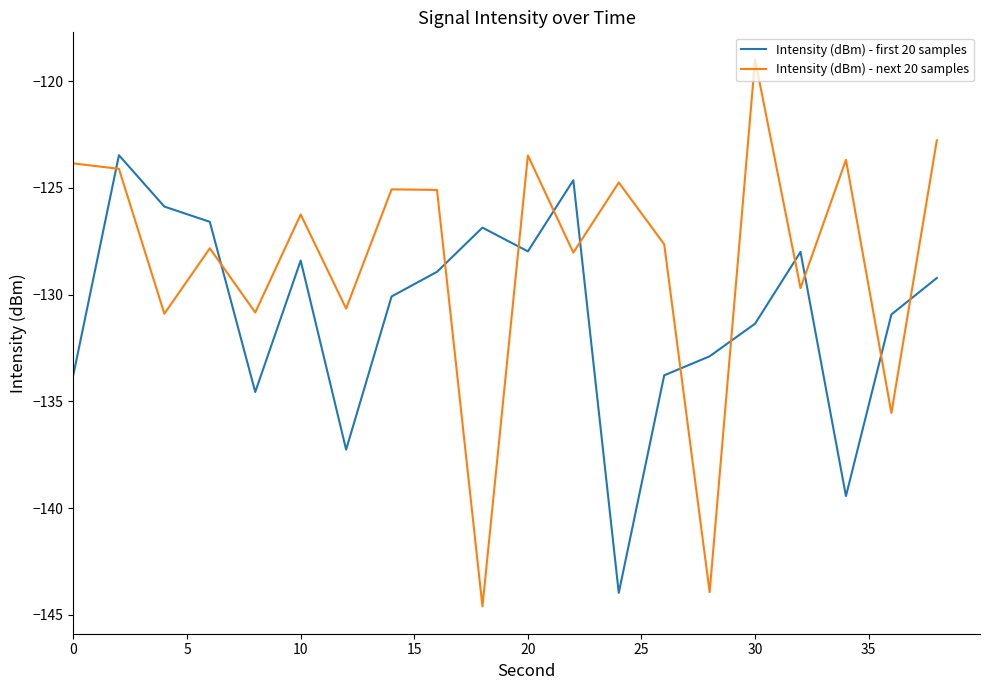

True or false: Intensity (dBm) - first 20 samples and Intensity (dBm) - next 20 samples cross at least once.

True